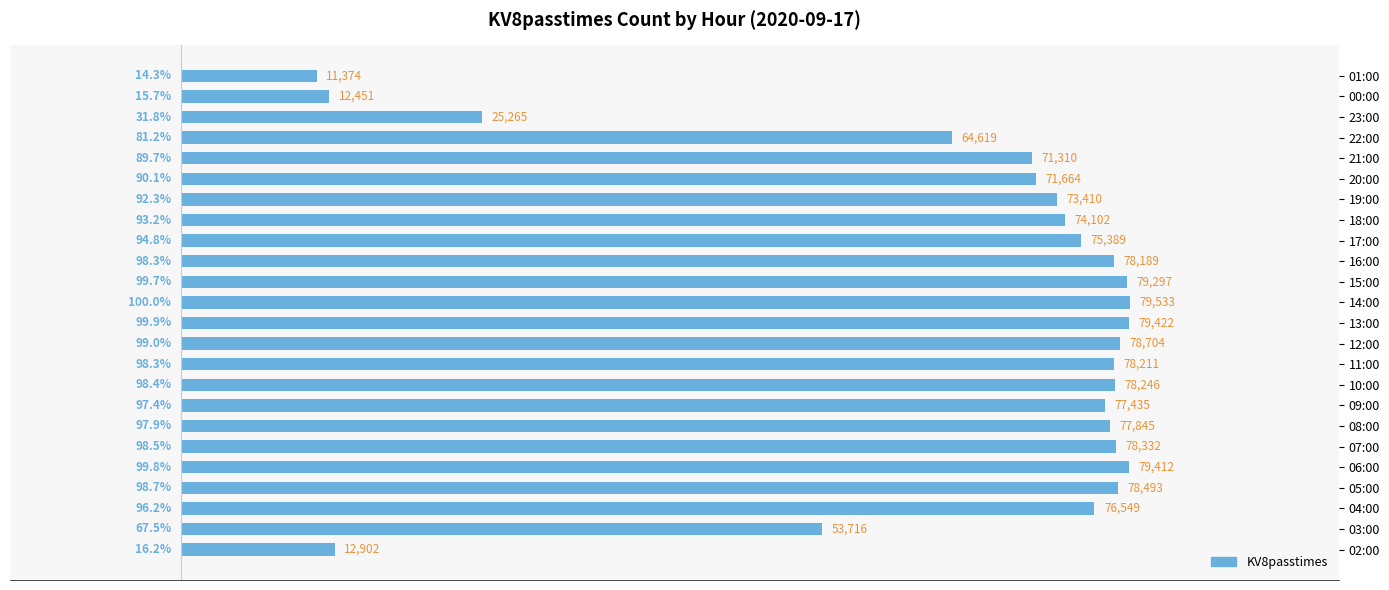

What is the approximate value at 14:00?

79533